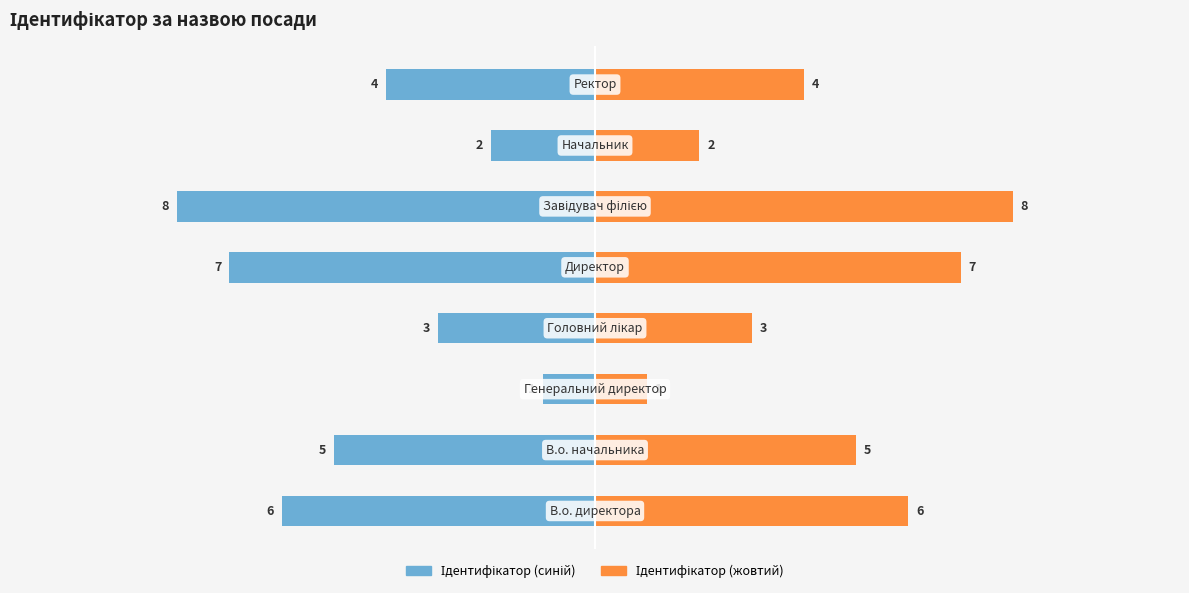

Is it true that З парними equals 4 at 7?

True